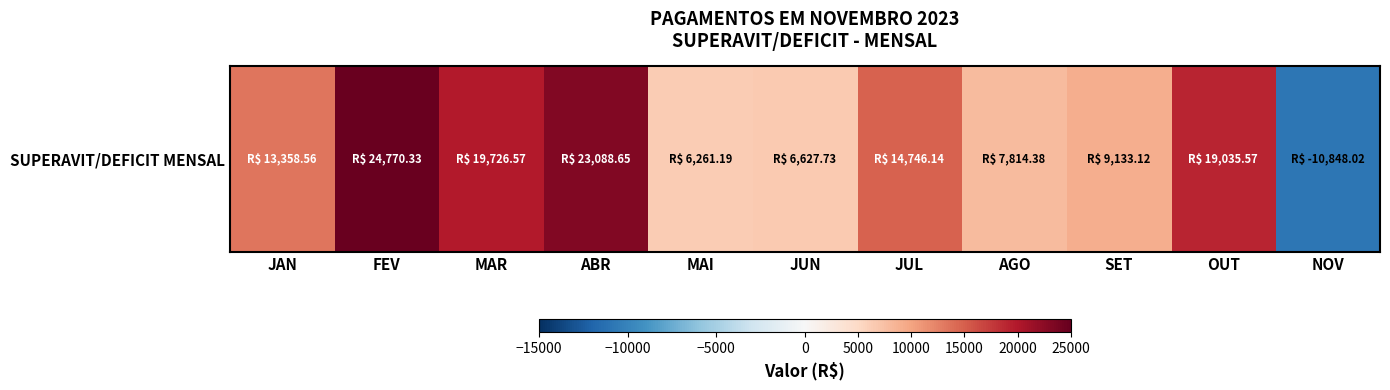

What is the sum of all values?

133714.2